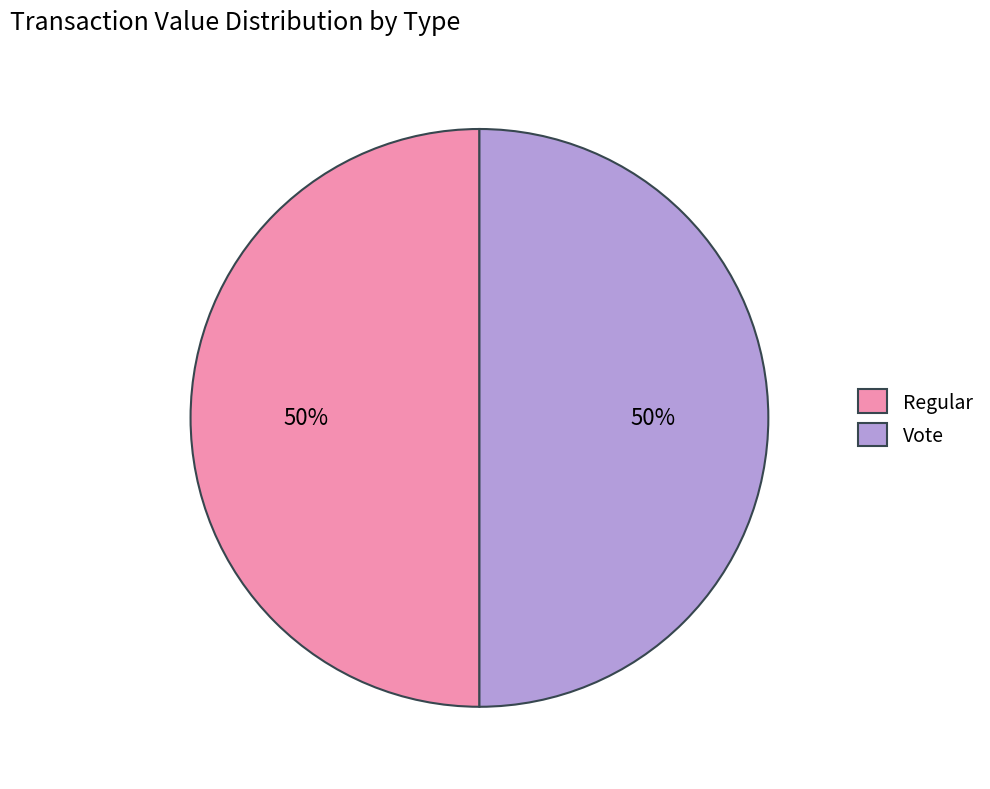

The Vote slice represents 50% of the pie. True or false?

True